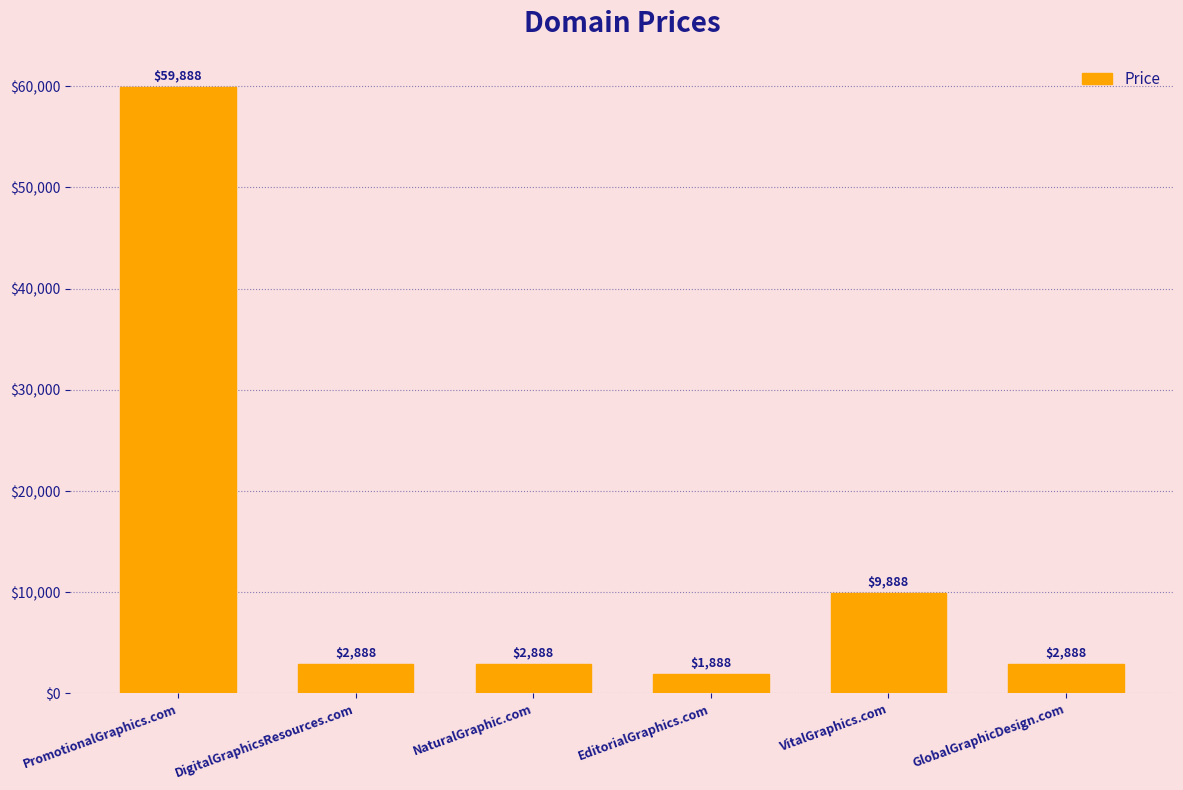

What position from the left is DigitalGraphicsResources.com?

2